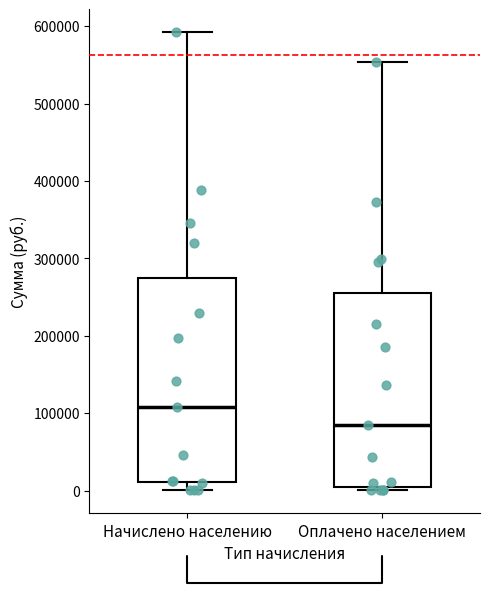

Reading left to right, transcribe this box plot: for each box, give where its median line is, the range the box spans, and where its two whiskers end, as read against the y-axis. The values are not printed on the chart, so give them approximately, as read against the axis.

Начислено населению: median 110000, box 10000 to 270000, whiskers 0 to 590000
Оплачено населением: median 80000, box 10000 to 260000, whiskers 0 to 550000